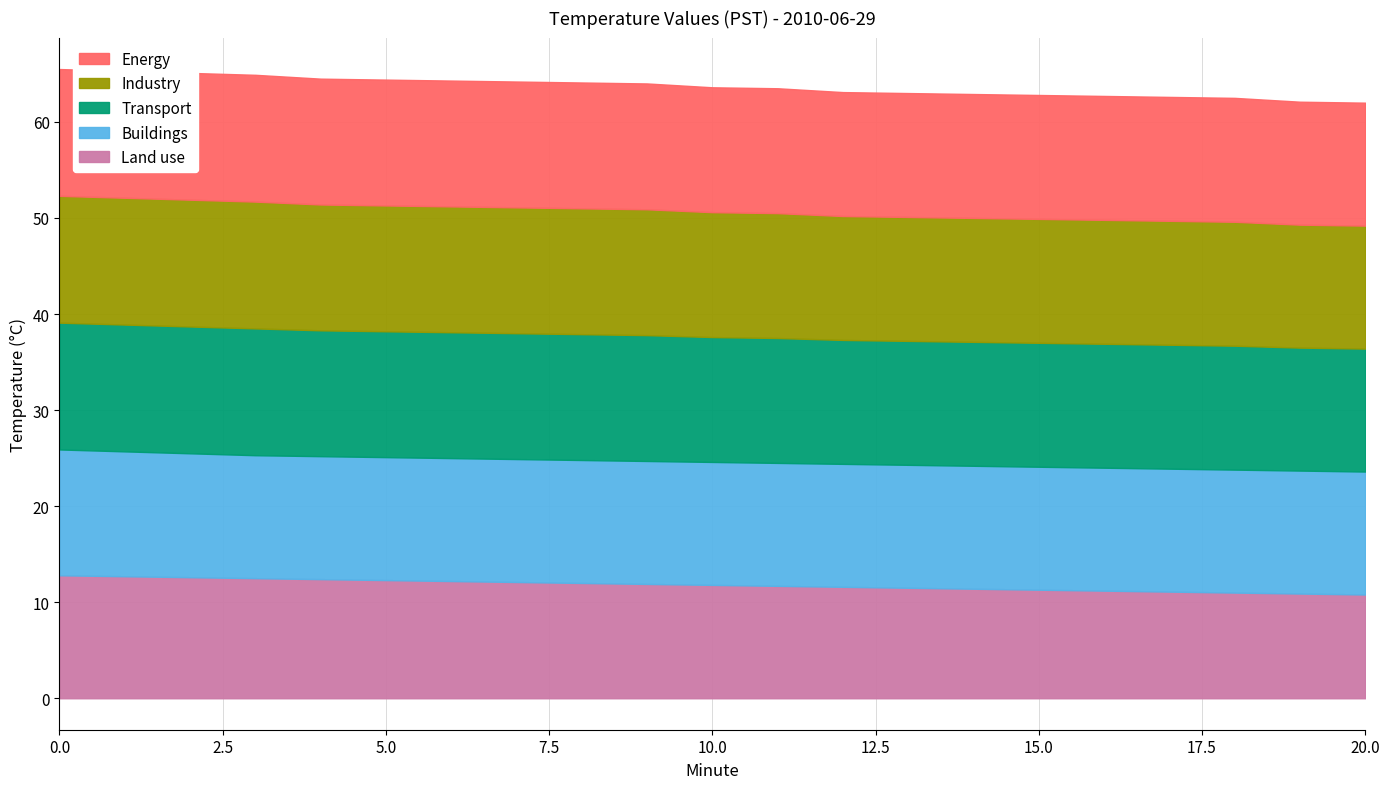

True or false: Industry and Energy intersect in this chart.

False